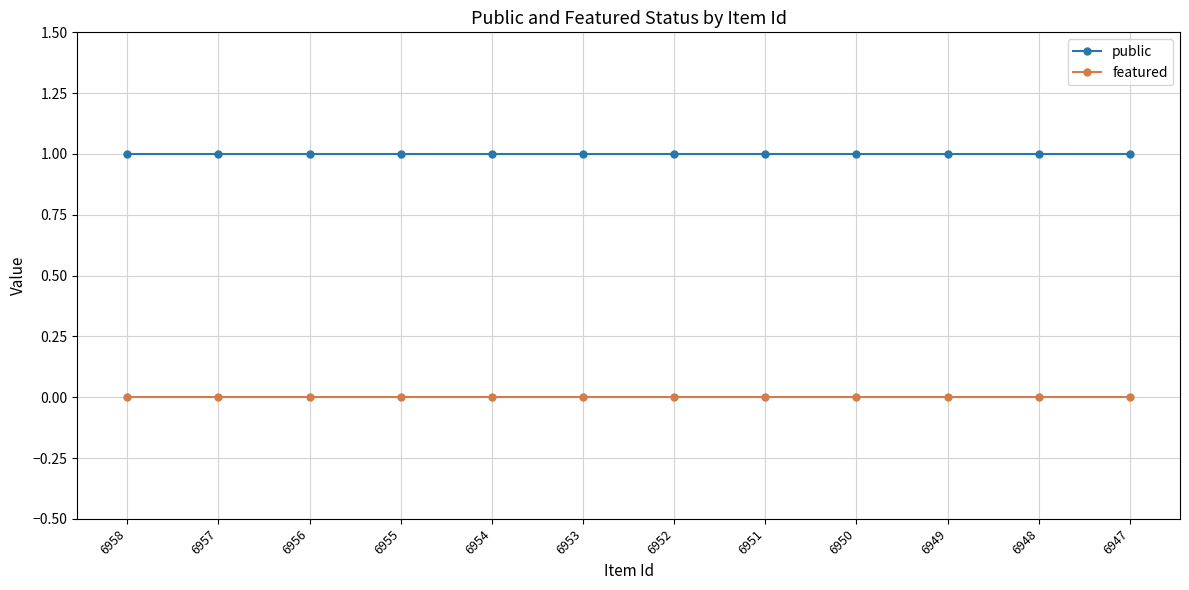

Is this an area chart (filled region under the line)?

No